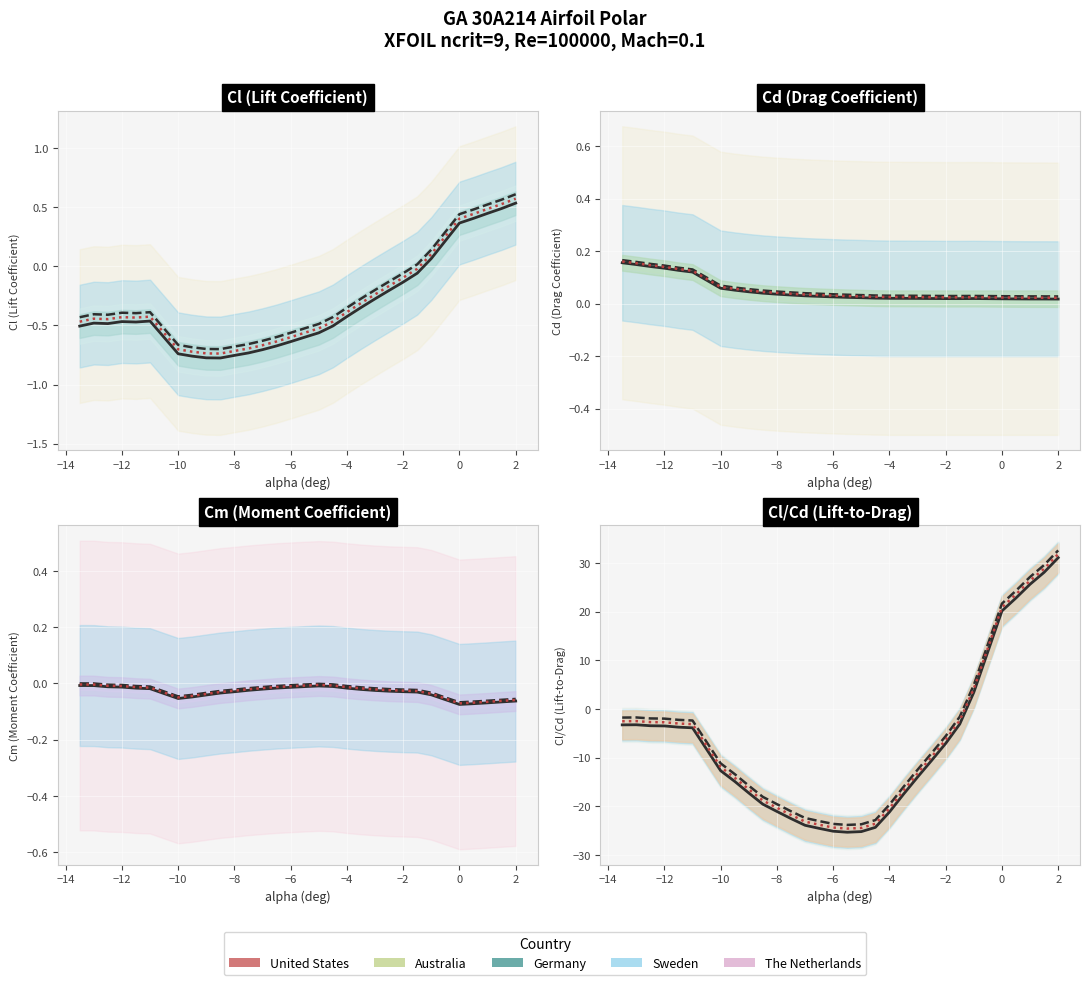

Between −14 and 0, which is larger?

−14